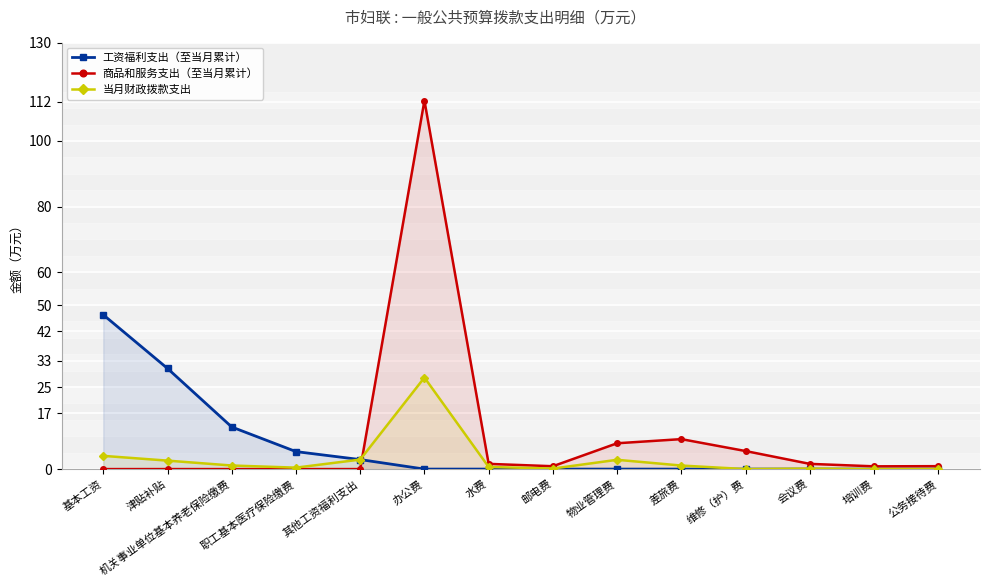

Reading left to right, extract all data points from this chart.

工资福利支出（至当月累计）: 基本工资=47.0	津贴补贴=30.7	机关事业单位基本养老保险缴费=12.8	职工基本医疗保险缴费=5.3	其他工资福利支出=2.9	办公费=0.0	水费=0.0	邮电费=0.0	物业管理费=0.0	差旅费=0.0	维修（护）费=0.0	会议费=0.0	培训费=0.0	公务接待费=0.0
商品和服务支出（至当月累计）: 基本工资=0.0	津贴补贴=0.0	机关事业单位基本养老保险缴费=0.0	职工基本医疗保险缴费=0.0	其他工资福利支出=0.0	办公费=112.3	水费=1.6	邮电费=0.9	物业管理费=7.9	差旅费=9.1	维修（护）费=5.5	会议费=1.6	培训费=0.8	公务接待费=0.9
当月财政拨款支出: 基本工资=4.0	津贴补贴=2.6	机关事业单位基本养老保险缴费=1.1	职工基本医疗保险缴费=0.4	其他工资福利支出=2.9	办公费=27.9	水费=0.7	邮电费=0.2	物业管理费=2.8	差旅费=1.1	维修（护）费=0.0	会议费=0.2	培训费=0.0	公务接待费=0.0